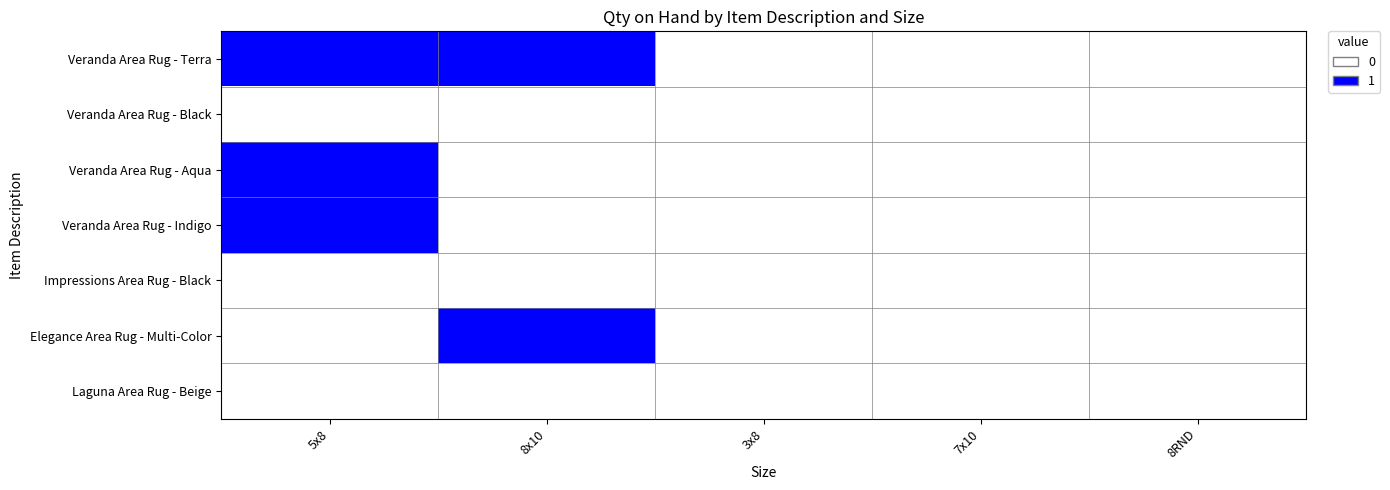

Reading left to right, extract all data points from this chart.

Veranda Area Rug - Terra: 5x8=1	8x10=1	3x8=0	7x10=0	8RND=0
Veranda Area Rug - Black: 5x8=0	8x10=0	3x8=0	7x10=0	8RND=0
Veranda Area Rug - Aqua: 5x8=1	8x10=0	3x8=0	7x10=0	8RND=0
Veranda Area Rug - Indigo: 5x8=1	8x10=0	3x8=0	7x10=0	8RND=0
Impressions Area Rug - Black: 5x8=0	8x10=0	3x8=0	7x10=0	8RND=0
Elegance Area Rug - Multi-Color: 5x8=0	8x10=1	3x8=0	7x10=0	8RND=0
Laguna Area Rug - Beige: 5x8=0	8x10=0	3x8=0	7x10=0	8RND=0